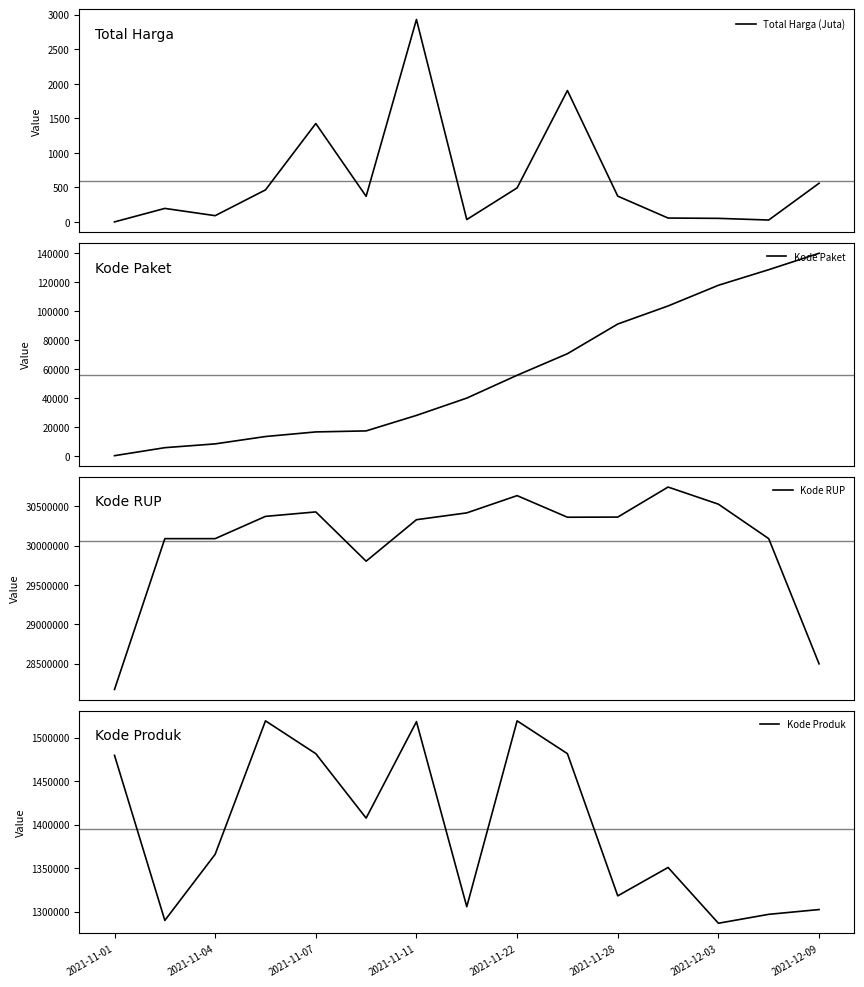

Does the chart display data point markers on the line(s)?

No